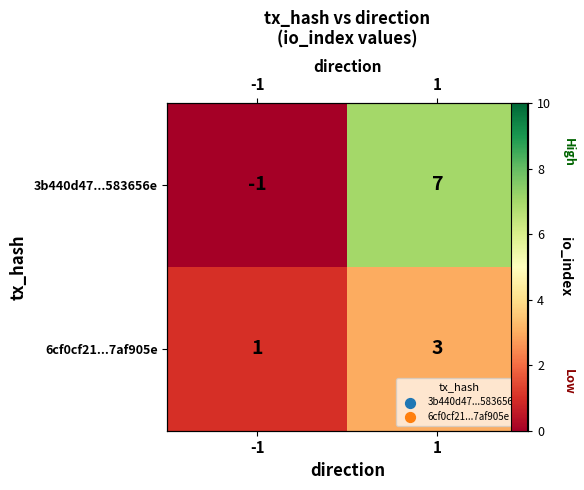

The value of 6cf0cf21...7af905e at -1 is 1. True or false?

False